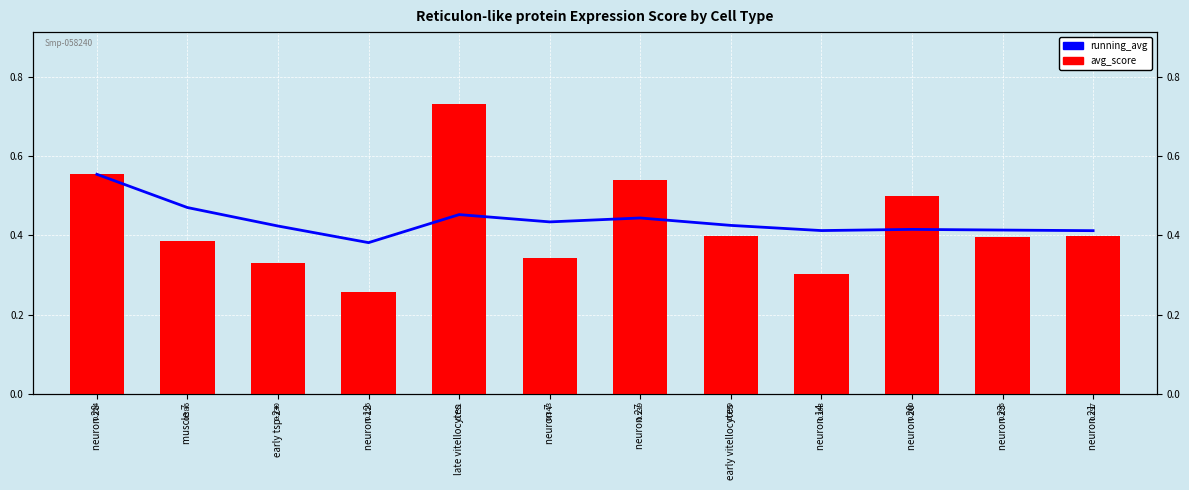

What is the value of the running_avg bar at the 7th from the left?

0.4